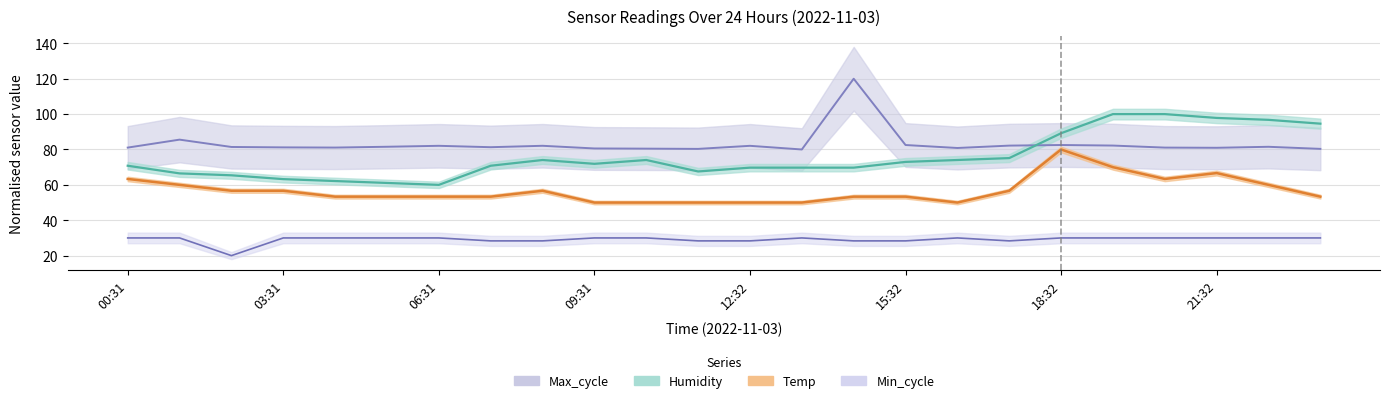

What are all the series names shown in the legend?

Temp, Humidity, Min_cycle, Max_cycle